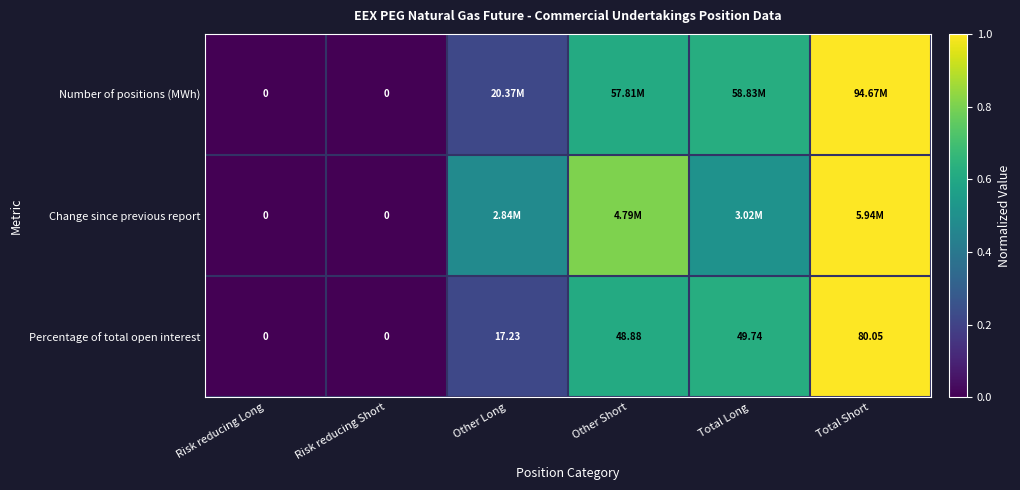

True or false: Change since previous report has a value of 0.0 at Risk reducing Short.

True